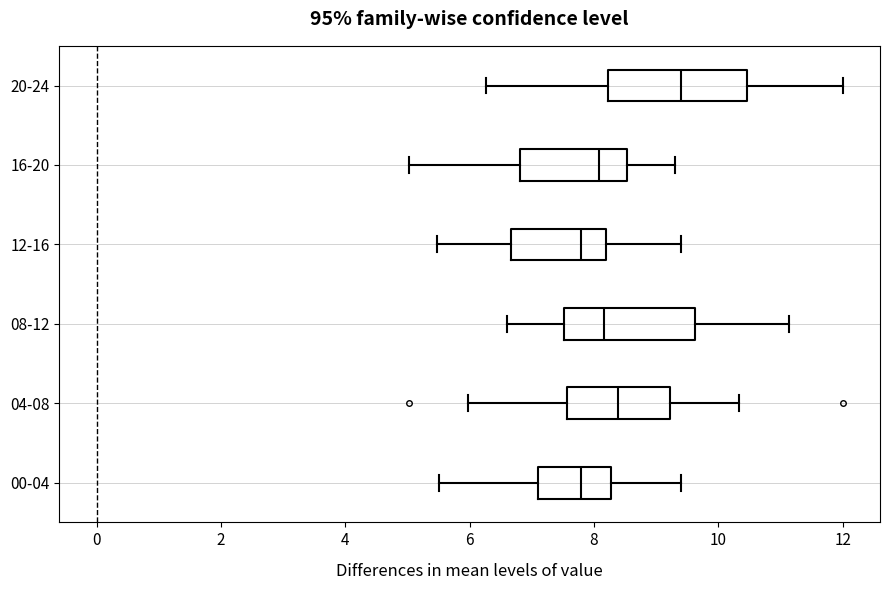

Where is the right edge of the box for 00-04 on the x-axis? The values are not printed on the chart, so give them approximately, as read against the axis.

8.2